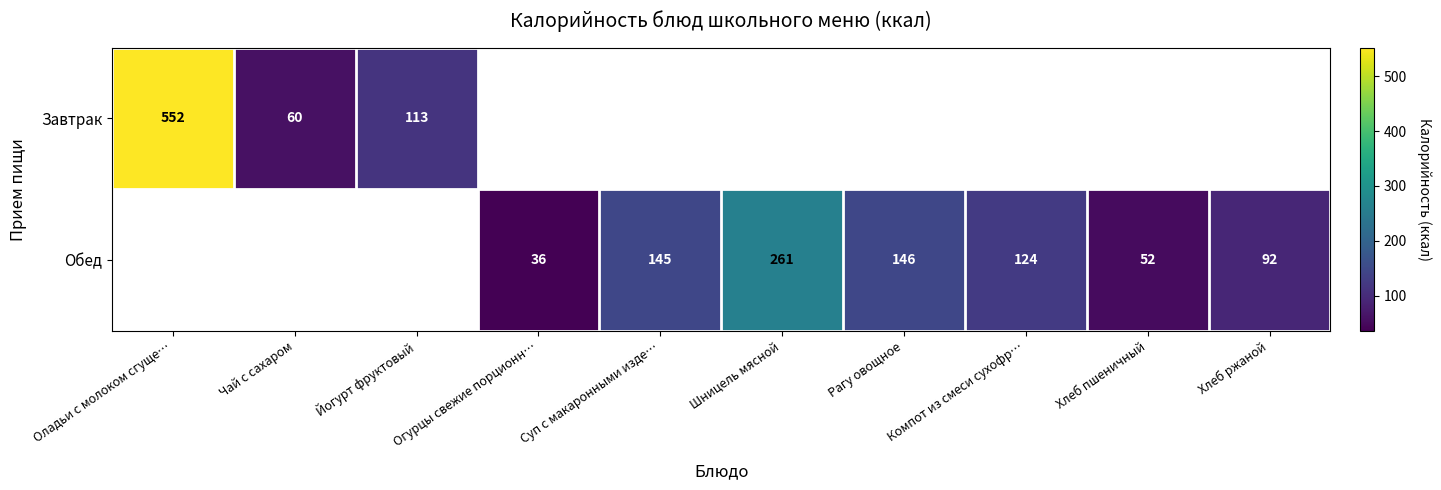

Is it true that Обед equals 146 at Рагу овощное?

True